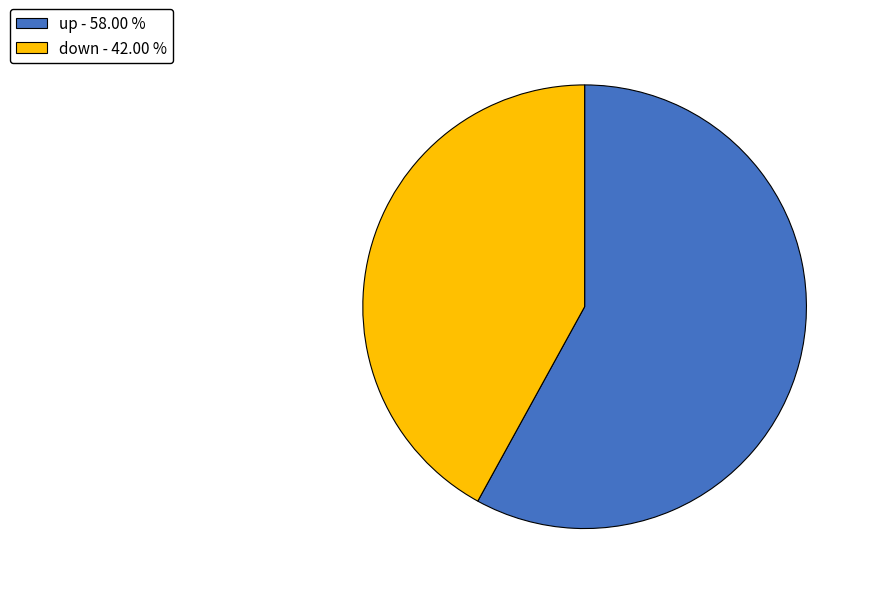

Combined, do down and up account for over 50%?

Yes